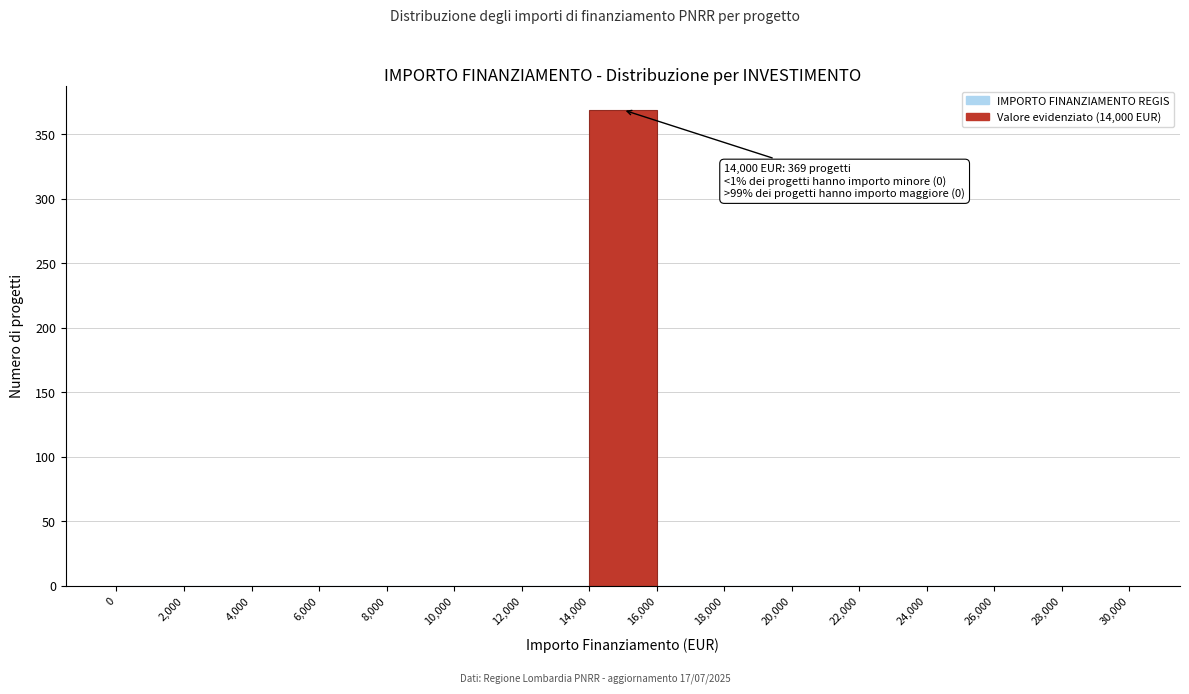

Which range on the x-axis has the tallest bar?

14,000 to 16,000